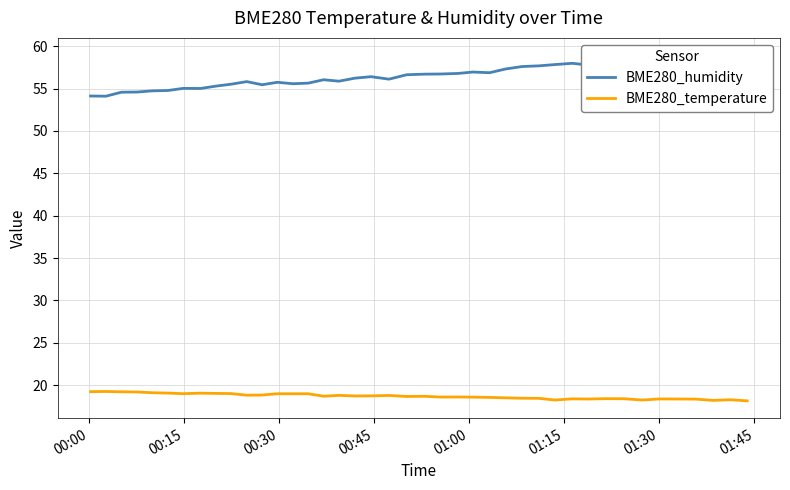

How many values in the BME280_humidity series are below 56?

16